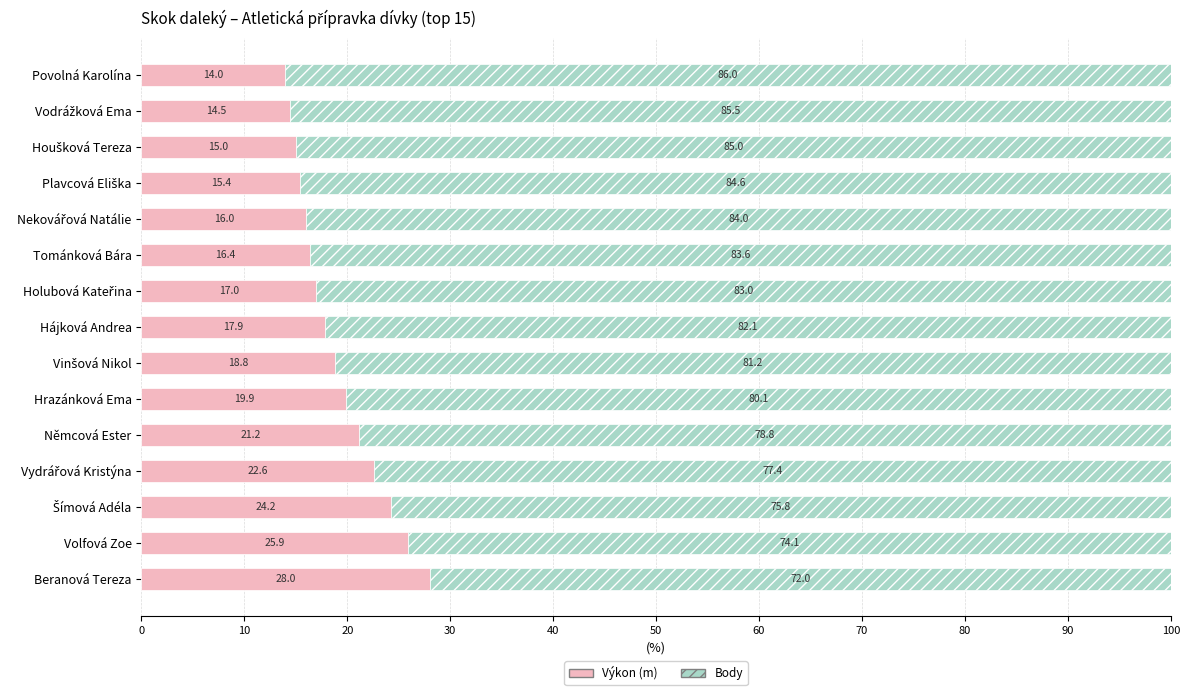

At which label is Výkon (m) closest to 20?

Hrazánková Ema